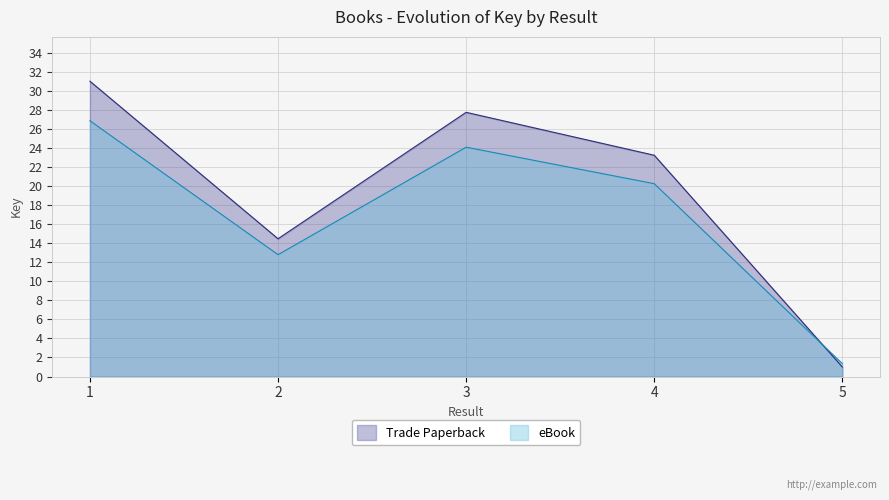

At which label does Trade Paperback reach its peak?

1